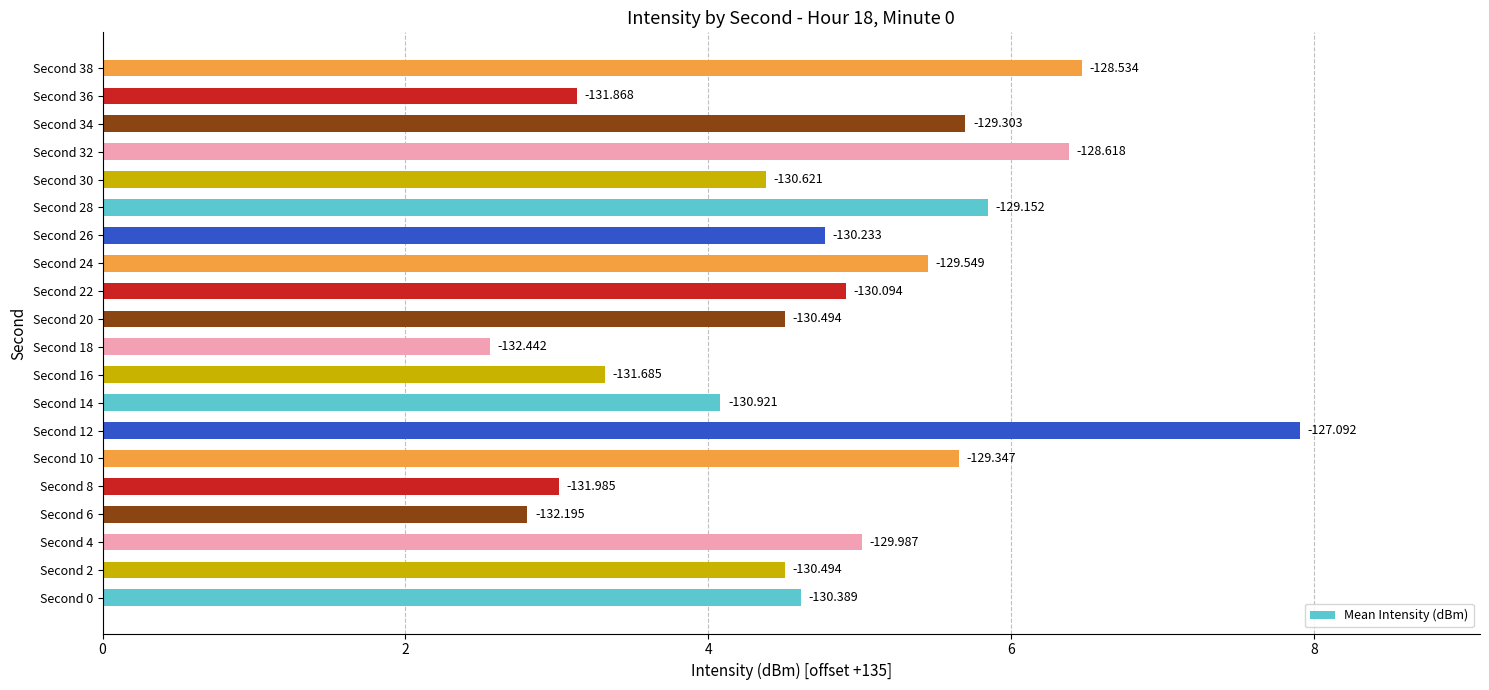

Are the bars horizontal?

Yes